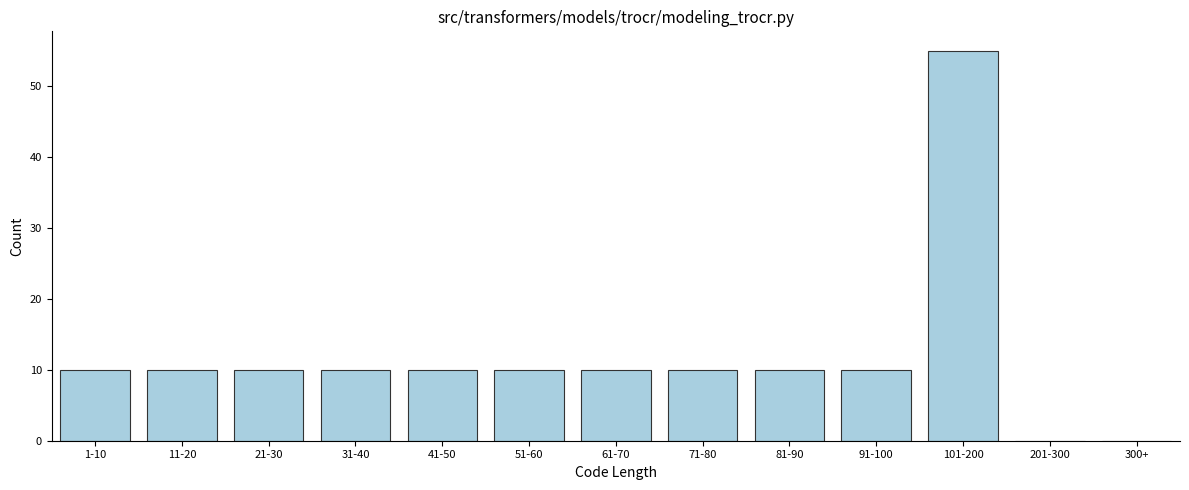

Reading right to left, list all the values displayed in this chart.

300+=0	201-300=0	101-200=55	91-100=10	81-90=10	71-80=10	61-70=10	51-60=10	41-50=10	31-40=10	21-30=10	11-20=10	1-10=10